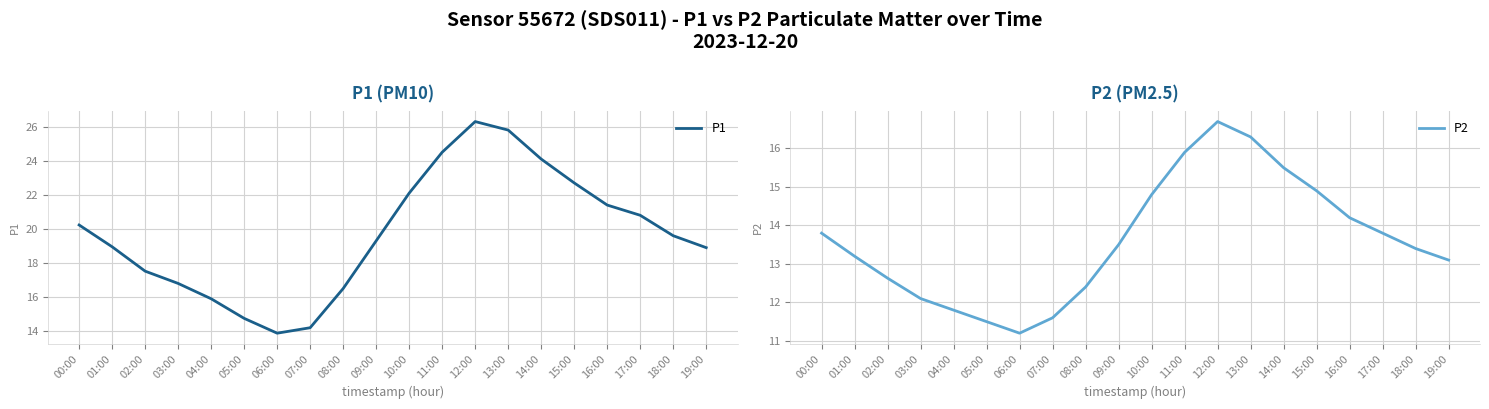

Between 03:00 and 05:00, which series saw the biggest shift?

P1